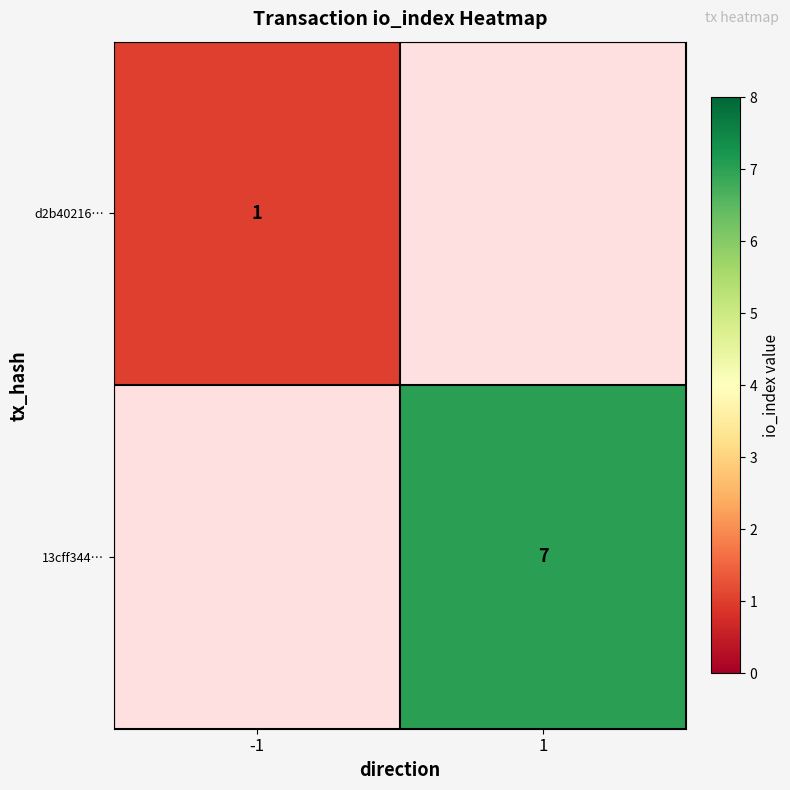

The d2b40216… series shows 1 at -1. True or false?

True